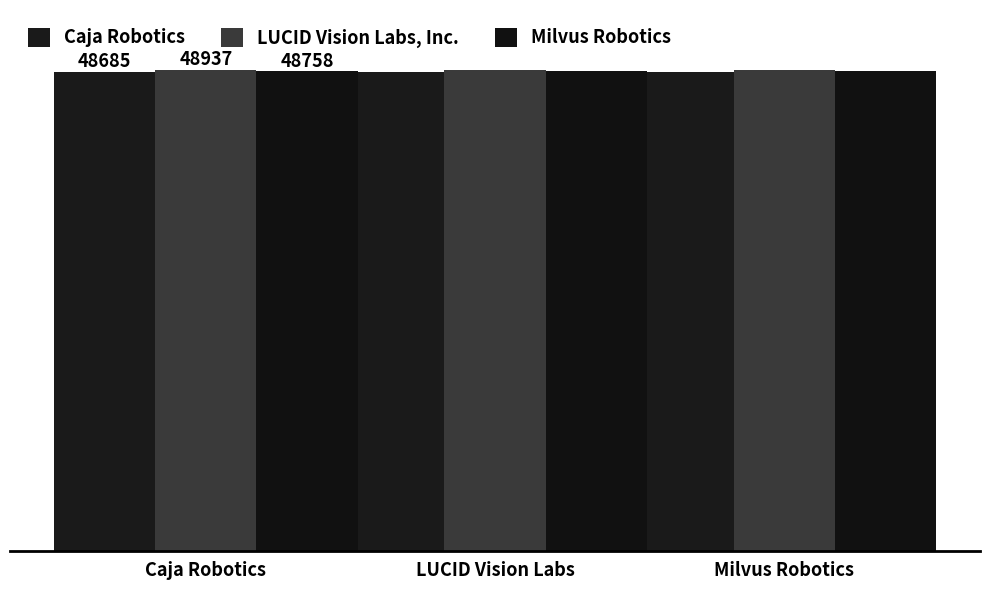

Does the chart contain any negative values?

No